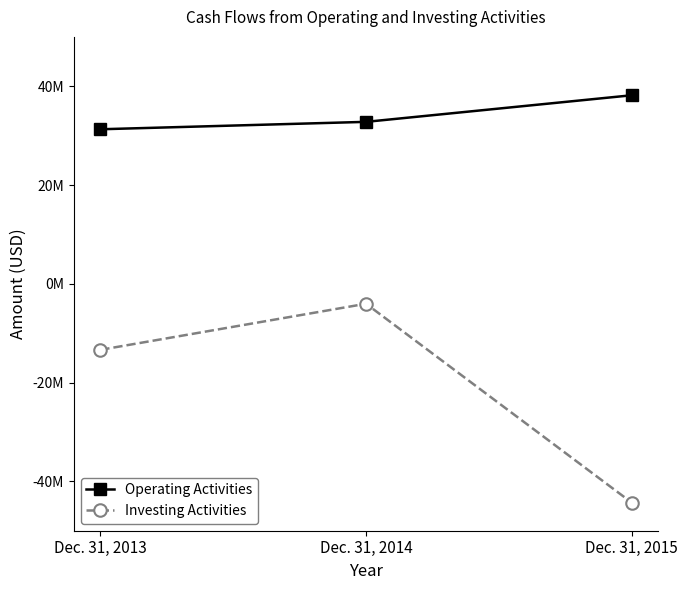

How many Investing Activities values are between -44309000 and -4038000?

3